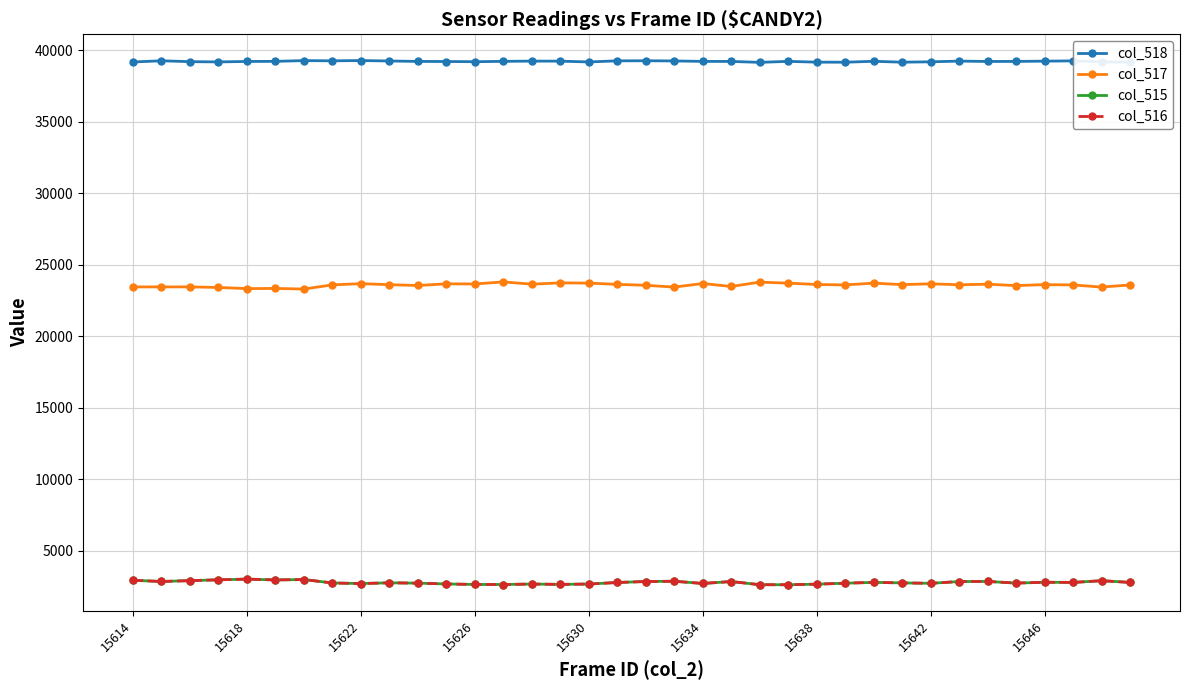

What is the value of the col_516 point at the 13th from the left?

2627